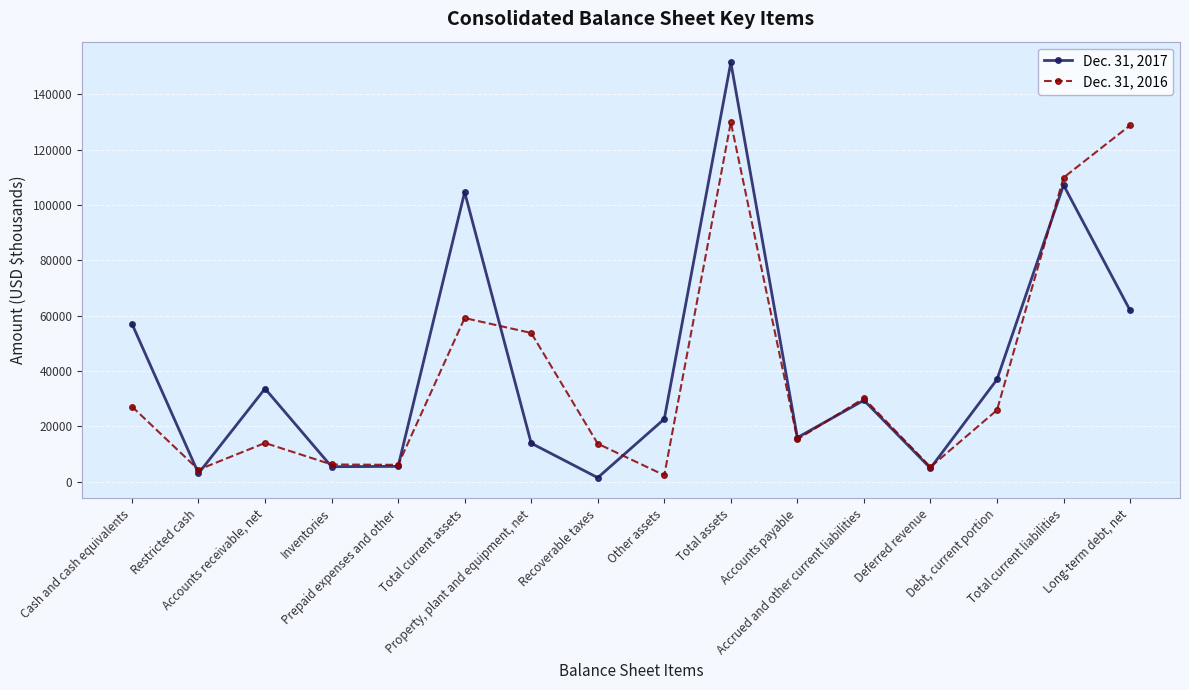

Count the number of categories in the chart.

16